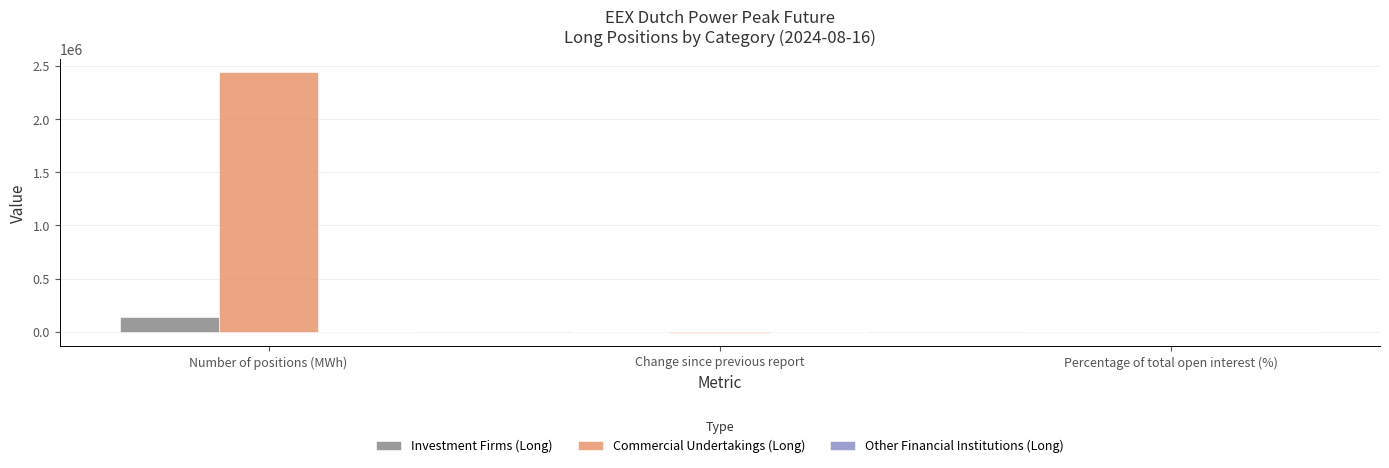

True or false: Investment Firms (Long) has a value of 137316.0 at Number of positions (MWh).

True